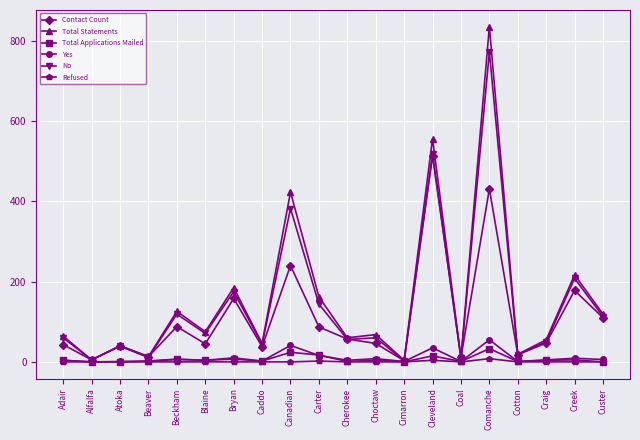

What is the value of the Contact Count point at the 10th from the left?

87